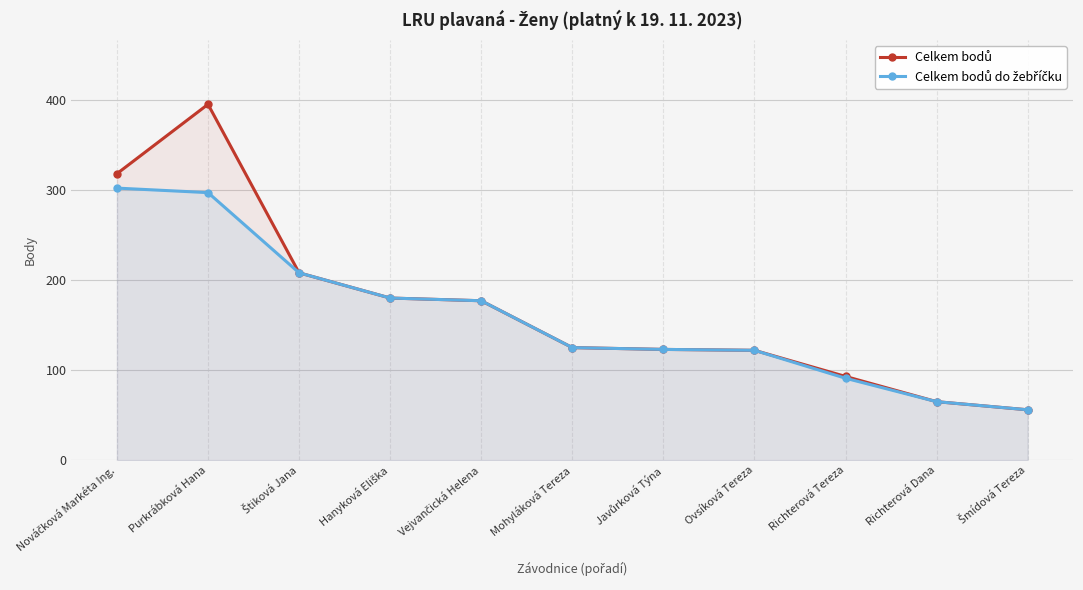

Is it true that Celkem bodů equals 315 at Vejvančická Helena?

False